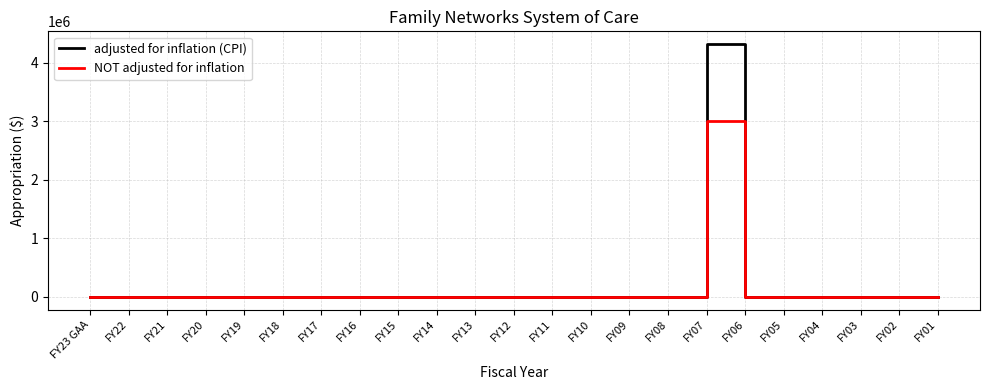

Which series has the widest spread of values?

adjusted for inflation (CPI)